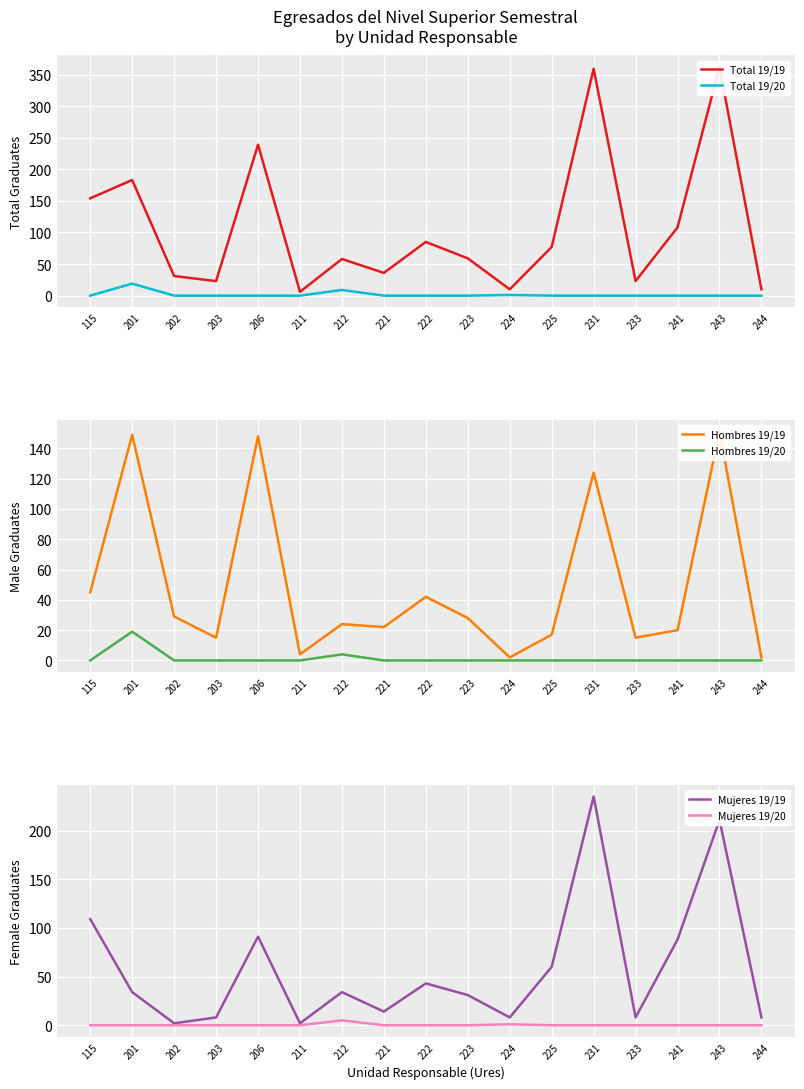

True or false: Total 19/19 and Mujeres 19/19 cross at least once.

False